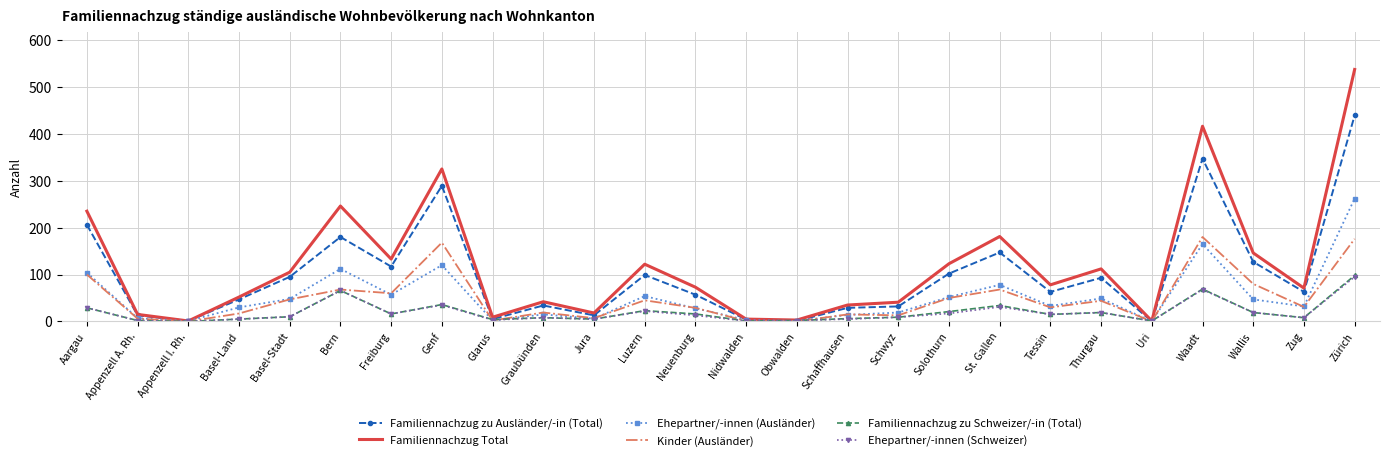

The value of Familiennachzug zu Ausländer/-in (Total) at Waadt is 347. True or false?

True